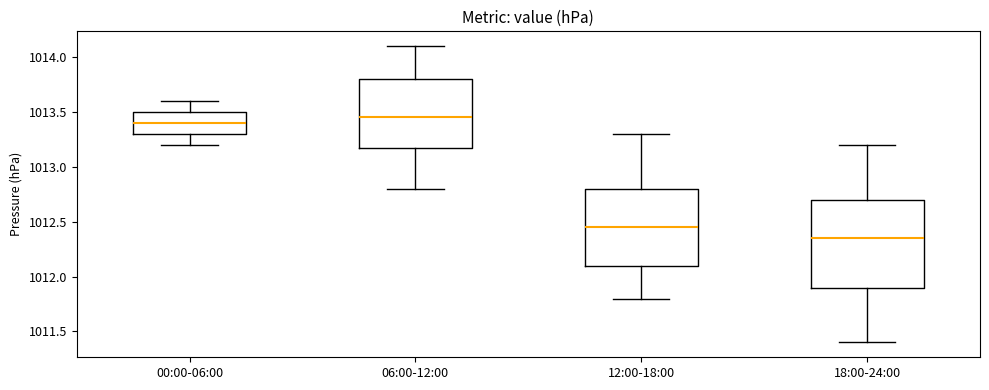

Reading left to right, read every box against the y-axis: the position of its median line, the range the box covers, and the ends of its whiskers. The values are not printed on the chart, so give them approximately, as read against the axis.

00:00-06:00: median 1013.40, box 1013.30 to 1013.50, whiskers 1013.20 to 1013.60
06:00-12:00: median 1013.45, box 1013.20 to 1013.80, whiskers 1012.80 to 1014.10
12:00-18:00: median 1012.45, box 1012.10 to 1012.80, whiskers 1011.80 to 1013.30
18:00-24:00: median 1012.35, box 1011.90 to 1012.70, whiskers 1011.40 to 1013.20